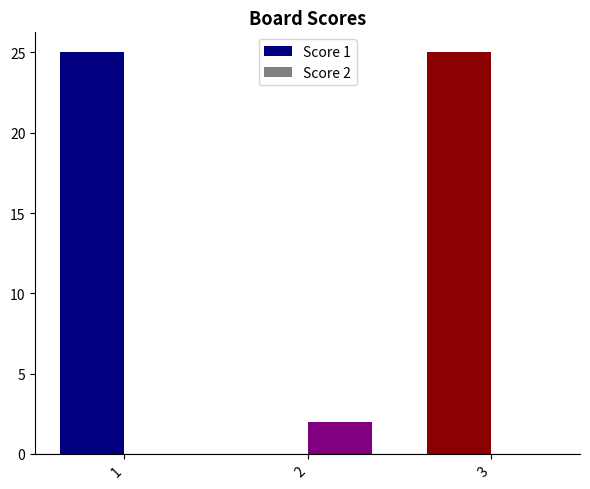

Is the value of Score 2 at 1 greater than the value of Score 1 at 1?

No